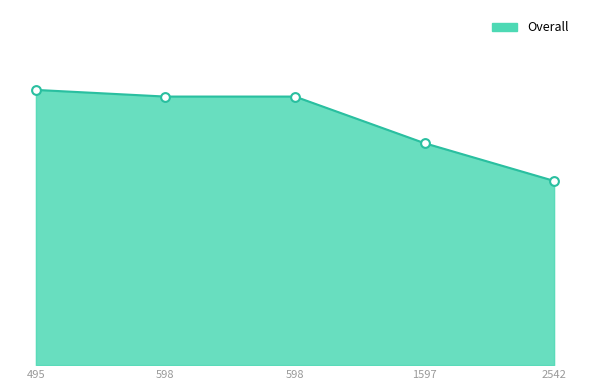

What is the ratio of the value at 495 to the value at 2542?

1.5